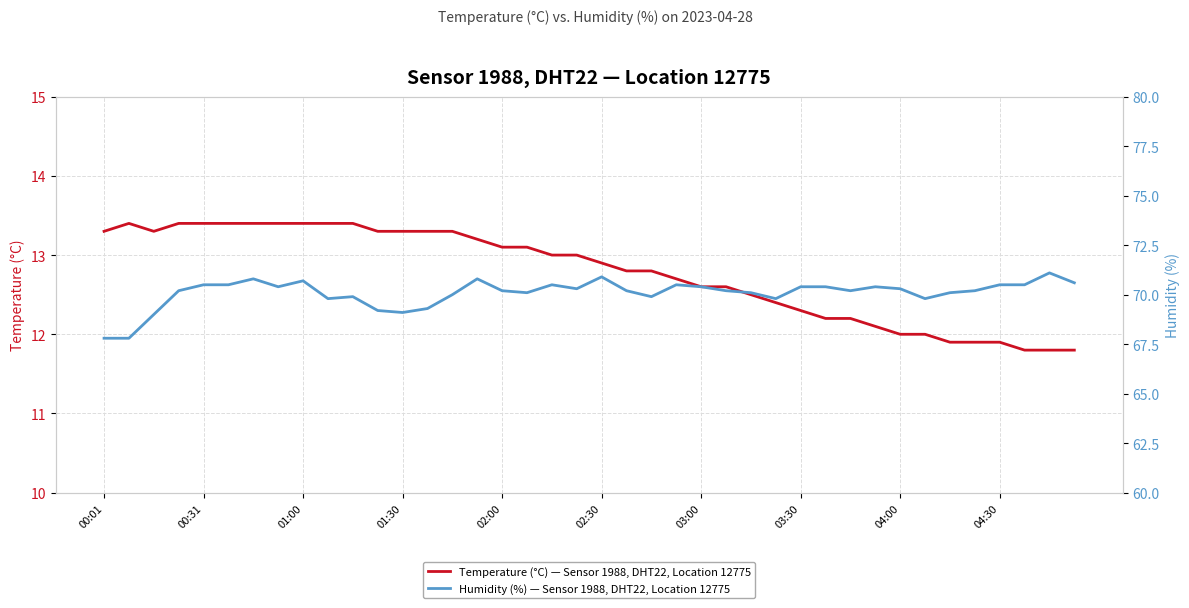

The Temperature (°C) — Sensor 1988, DHT22, Location 12775 series shows 13.0 at 19. True or false?

True